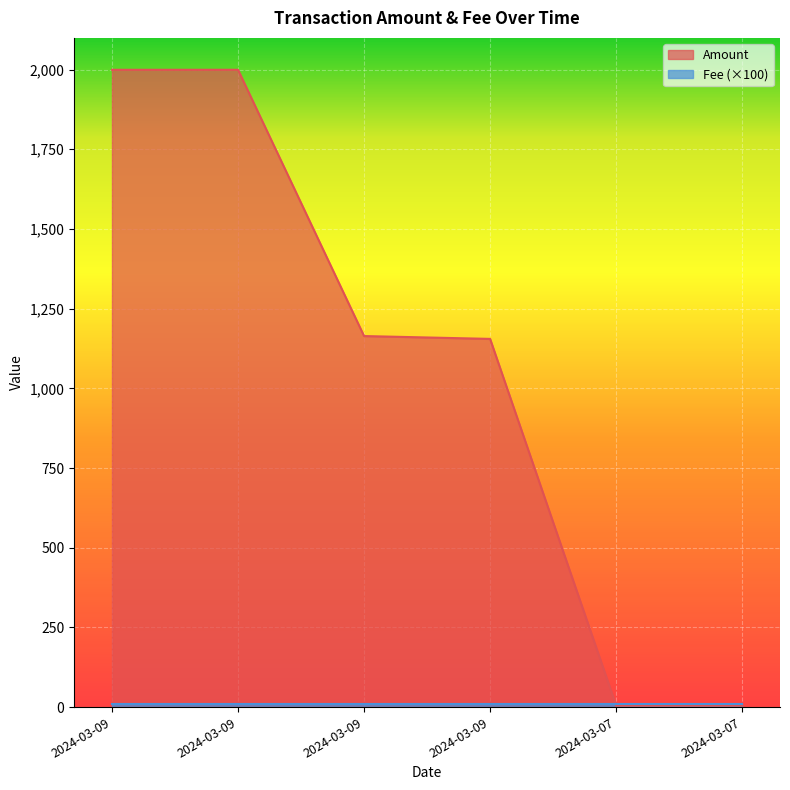

Does the chart display data point markers on the line(s)?

No